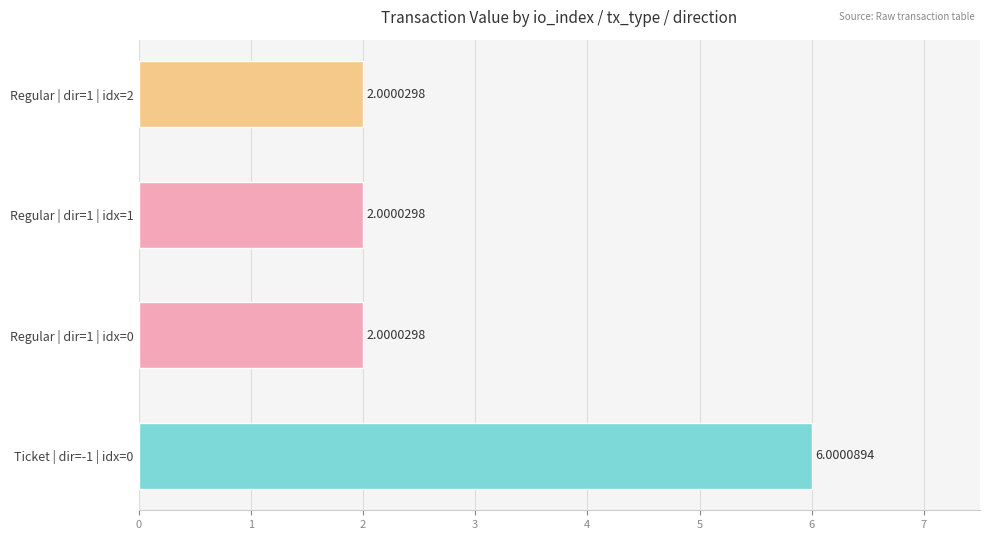

Between Regular | dir=1 | idx=0 and Ticket | dir=-1 | idx=0, which is larger?

Ticket | dir=-1 | idx=0